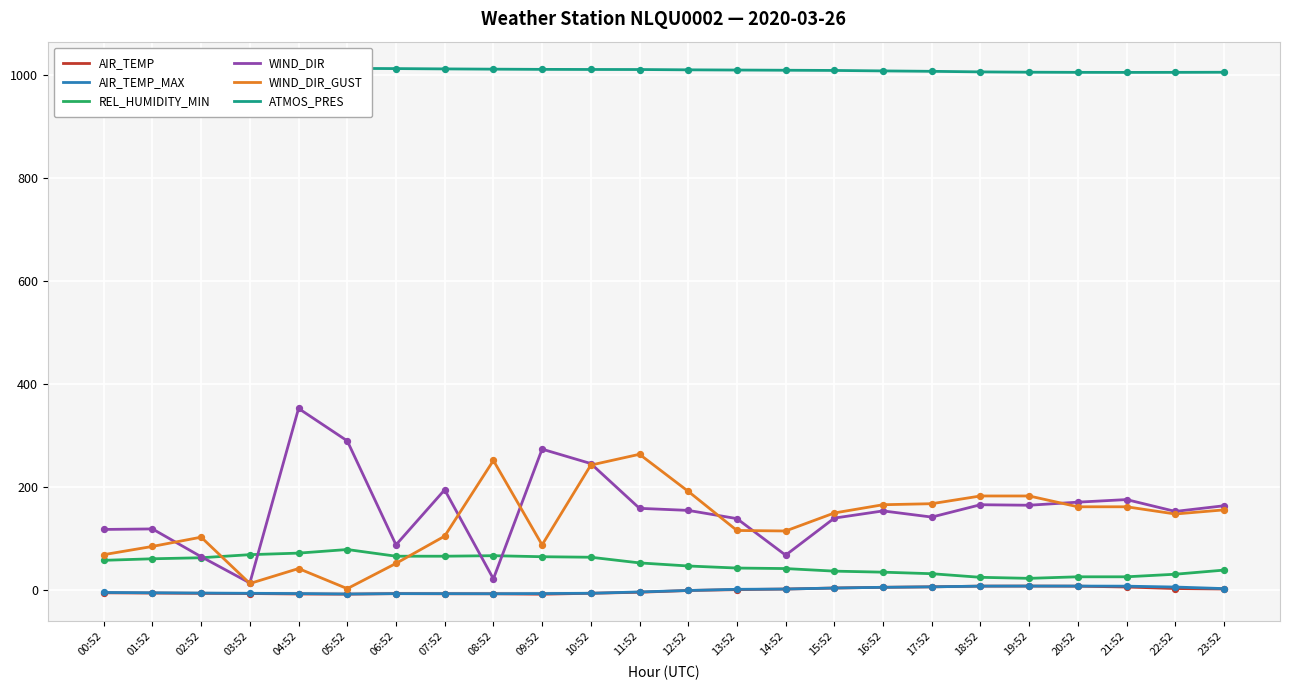

At which category is the sum across all series the highest?

10:52